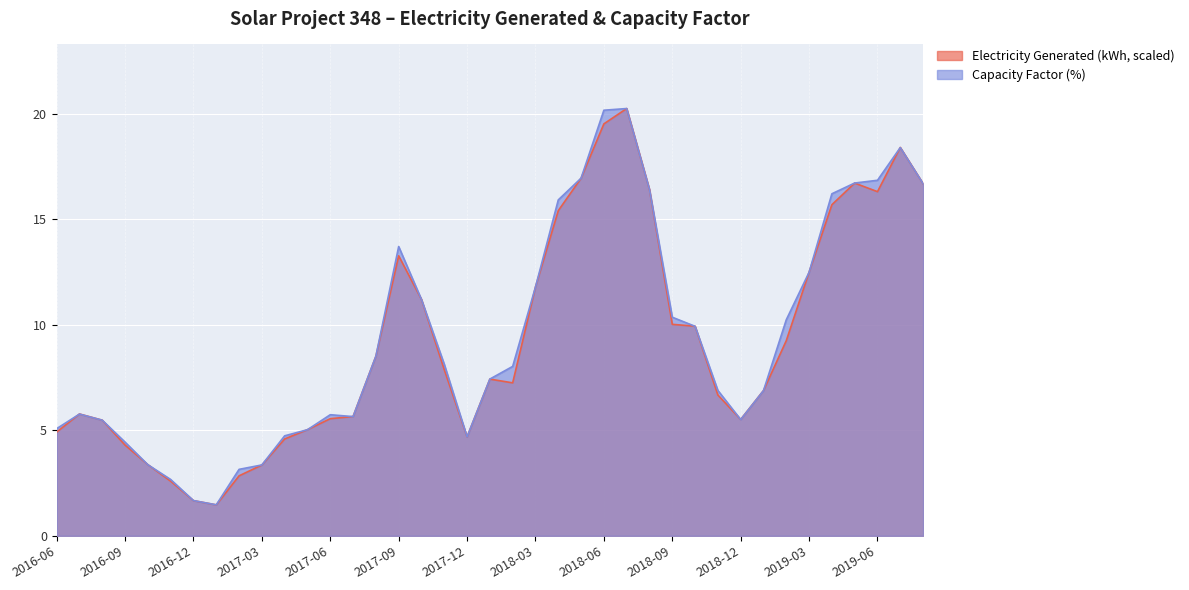

What is the sum of the Electricity Generated (kWh) values at 2018-02 and 2018-04?

22.7